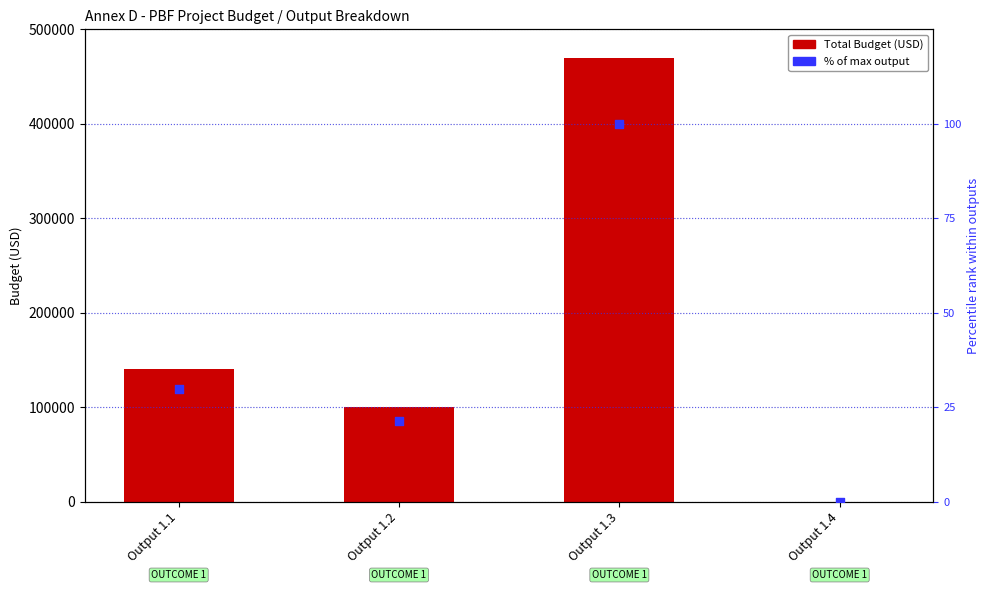

At which category is the sum across all series the highest?

Output 1.3